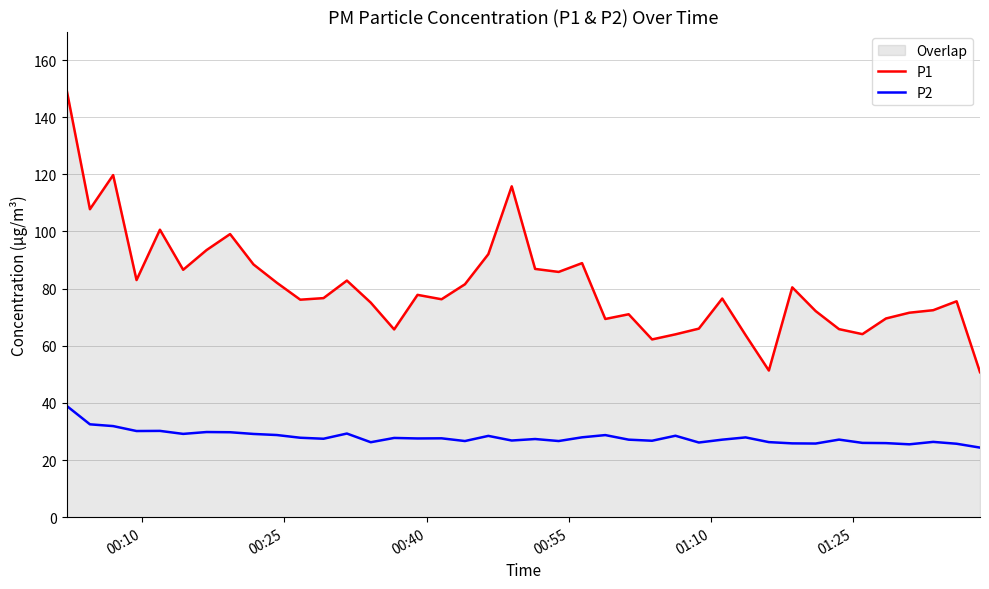

Which series has the widest spread of values?

P1